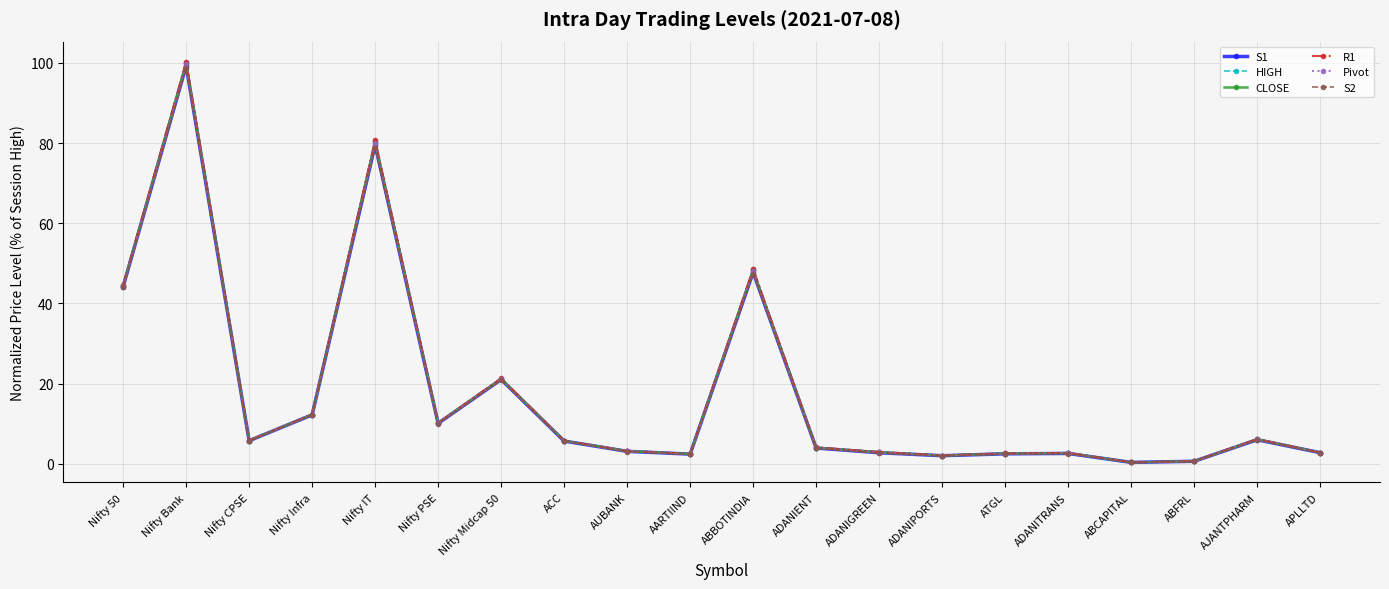

Which series has the widest spread of values?

R1